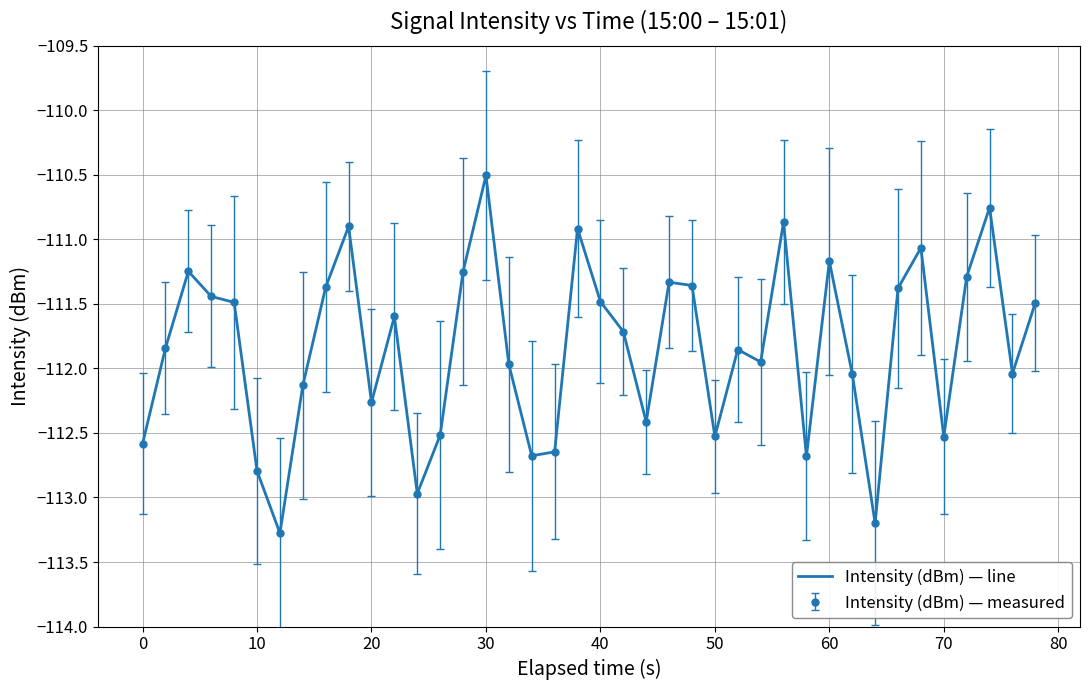

What is the maximum value shown in the chart?

-110.5